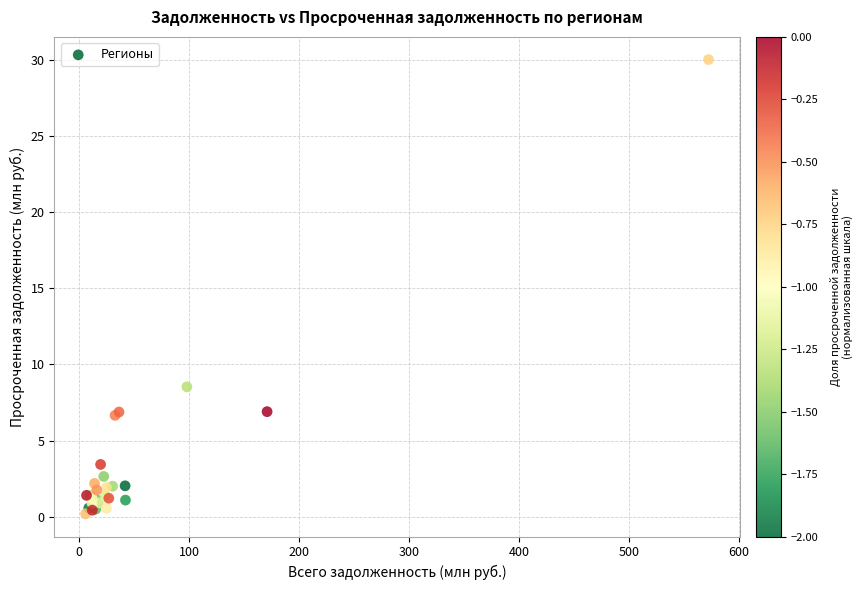

What Y value in the scatter plot is closest to 15?

8.5